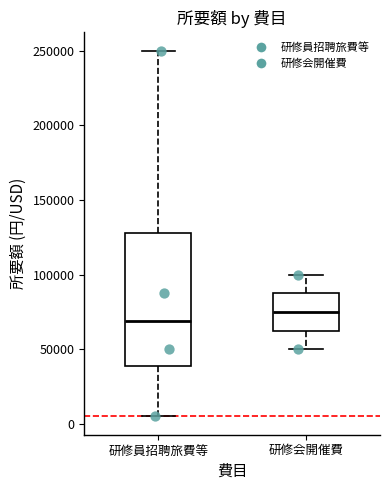

Reading left to right, read every box against the y-axis: the position of its median line, the range the box covers, and the ends of its whiskers. The values are not printed on the chart, so give them approximately, as read against the axis.

研修員招聘旅費等: median 70000, box 40000 to 130000, whiskers 5000 to 250000
研修会開催費: median 75000, box 65000 to 90000, whiskers 50000 to 100000